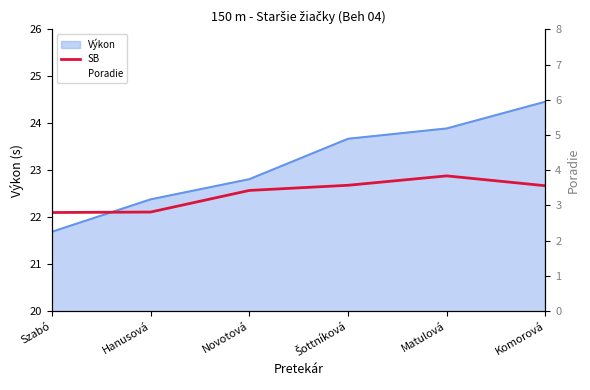

At which category is the sum across all series the highest?

Komorová